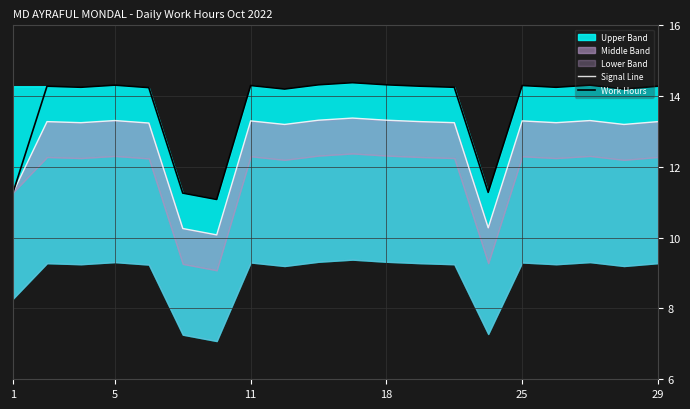

The value of Work Hours at 1 is 11.3. True or false?

True